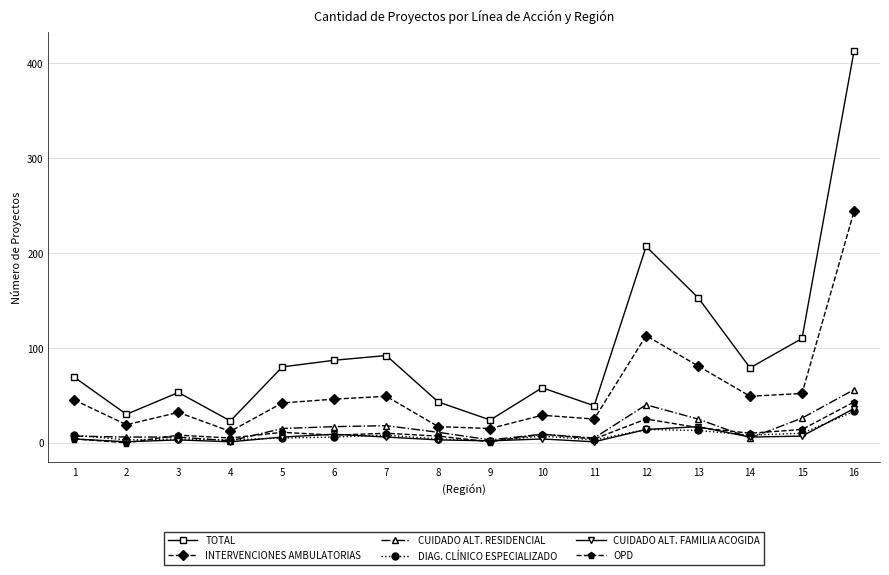

What is the greatest value displayed?

413